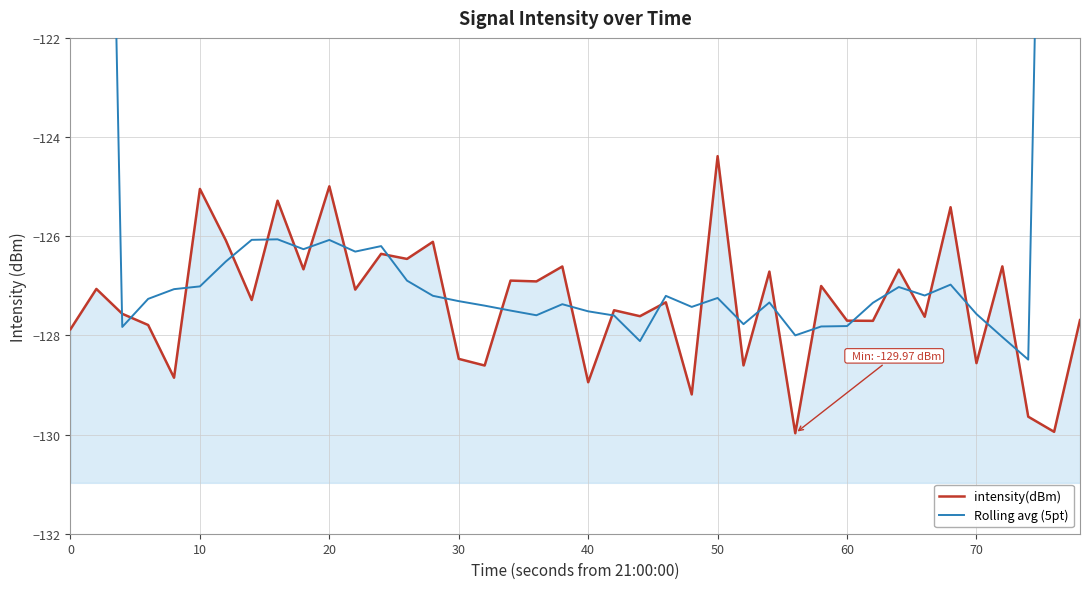

Which series has the widest spread of values?

Rolling avg (5pt)